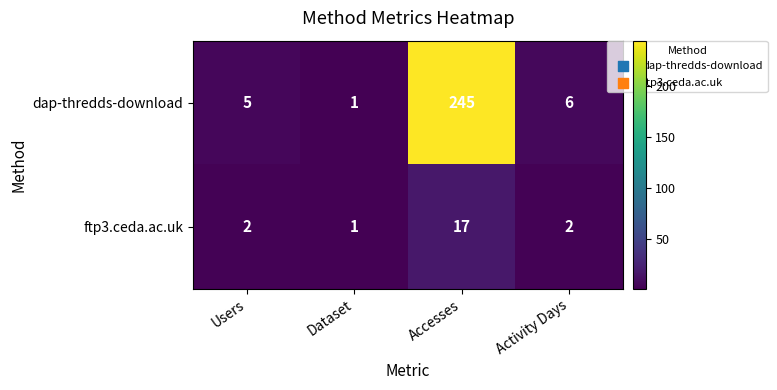

The value of ftp3.ceda.ac.uk at Accesses is 4. True or false?

False